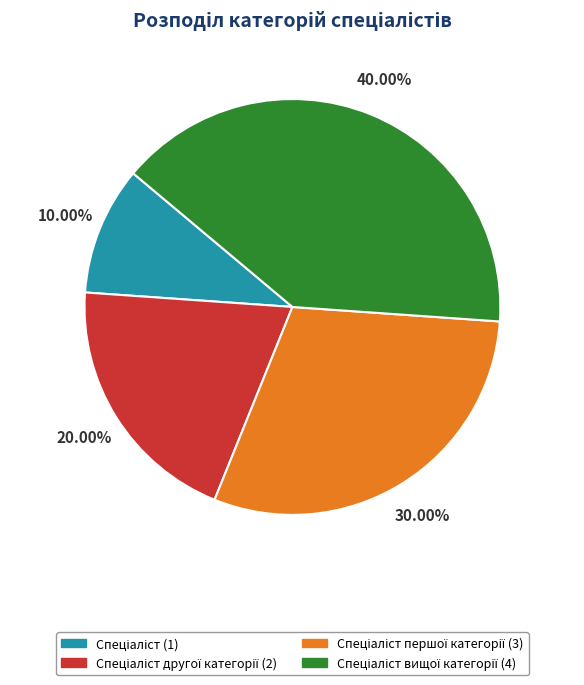

Does any single category account for the majority?

No